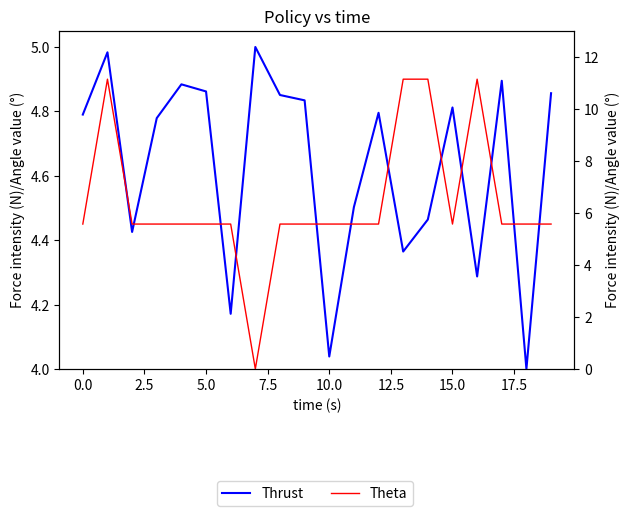

What is the minimum value for Thrust?

4.0